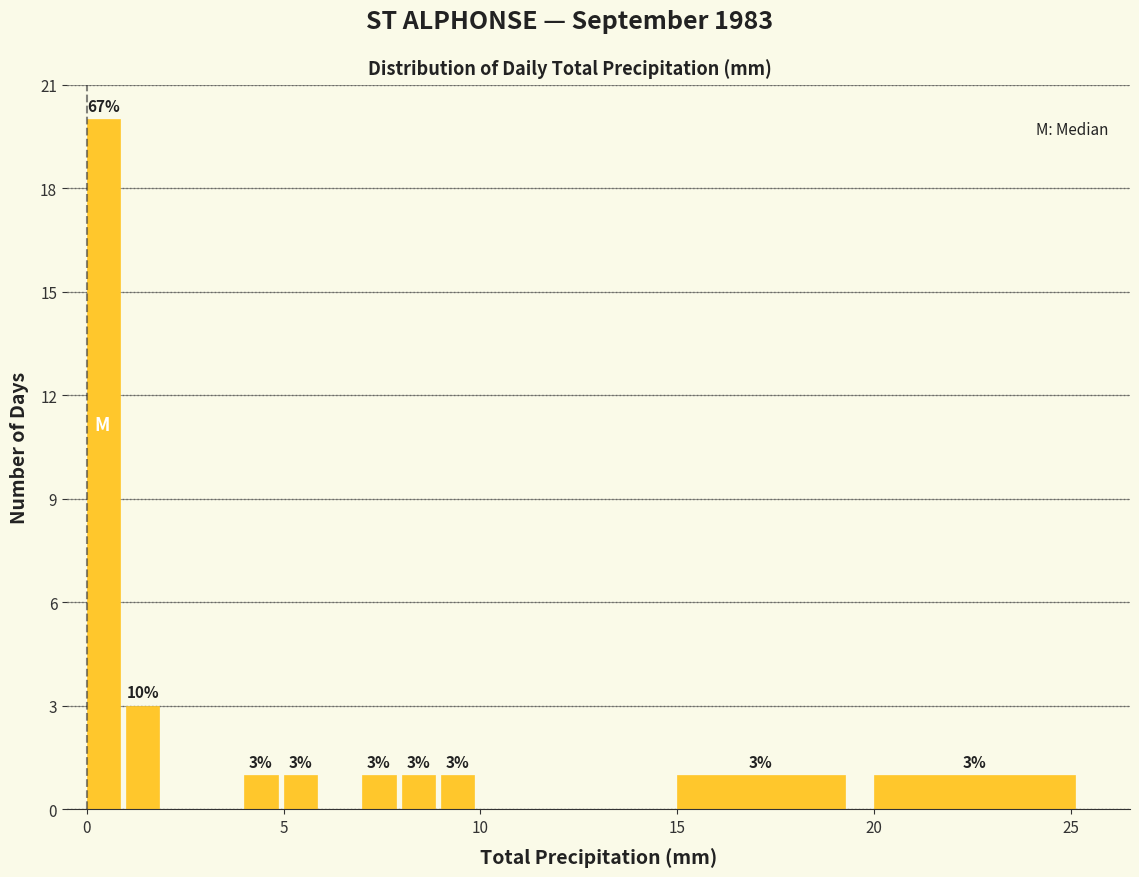

Around what value on the x-axis is the tallest bar? Give the approximate position of its centre, as read against the axis.

0.5